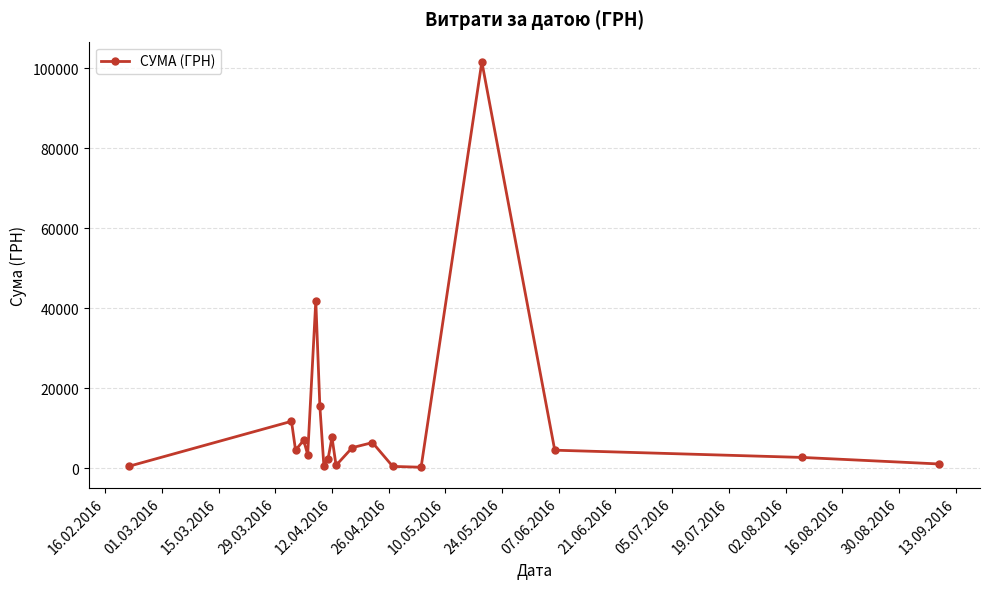

What is the value of the 2nd point from the left?

11731.6